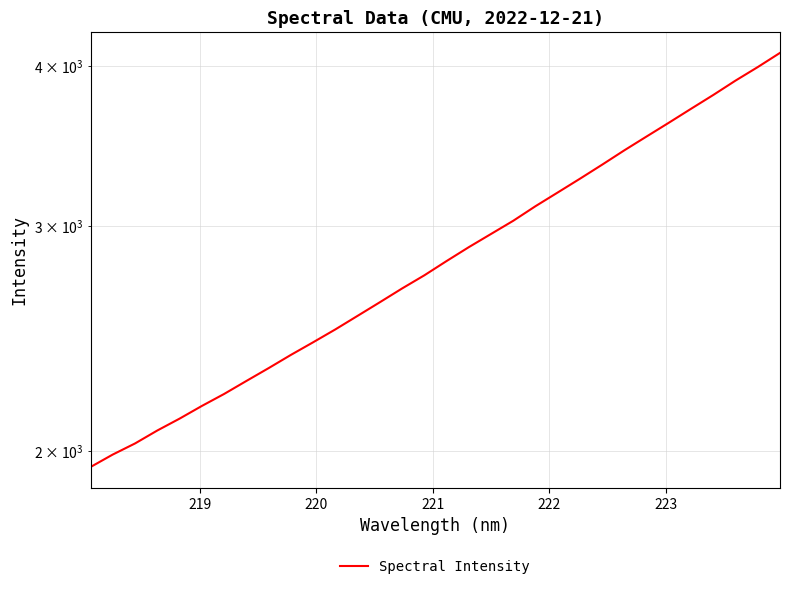

True or false: the data has more than 1 interior local peaks.

False